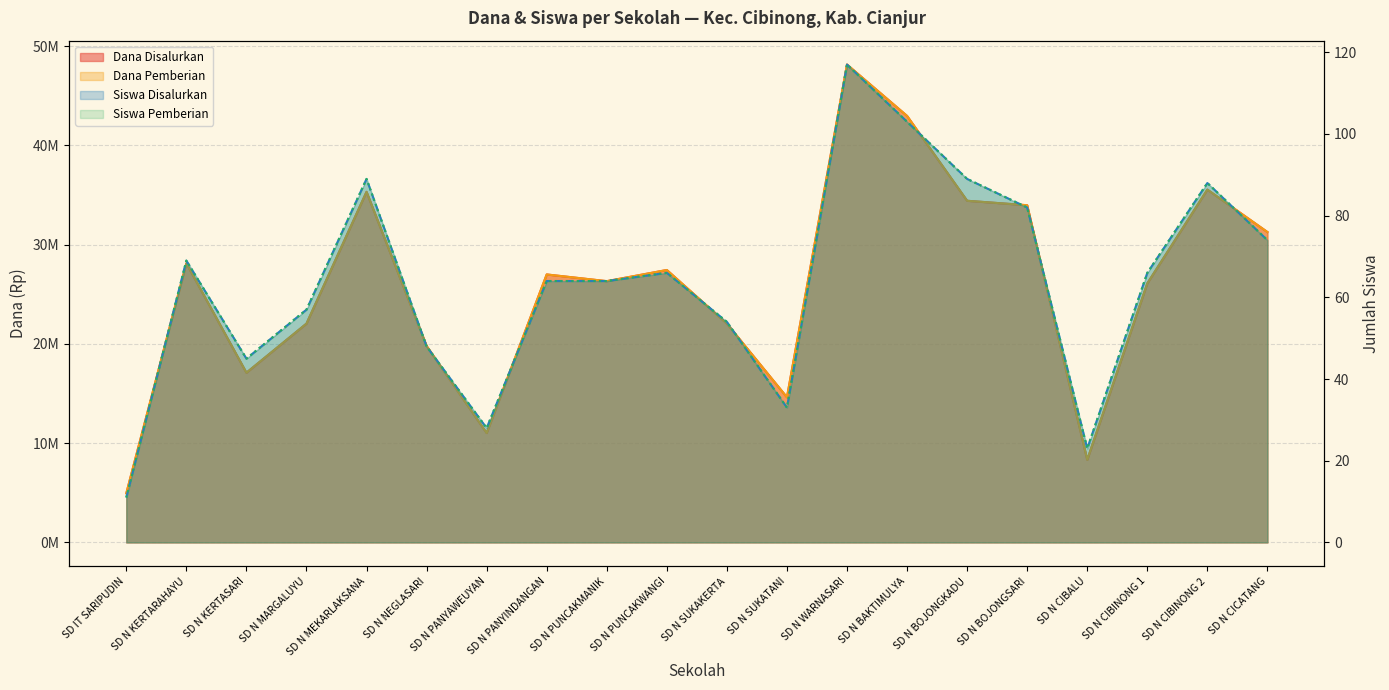

Which has a higher value, SD N BOJONGSARI or SD N MARGALUYU?

SD N BOJONGSARI